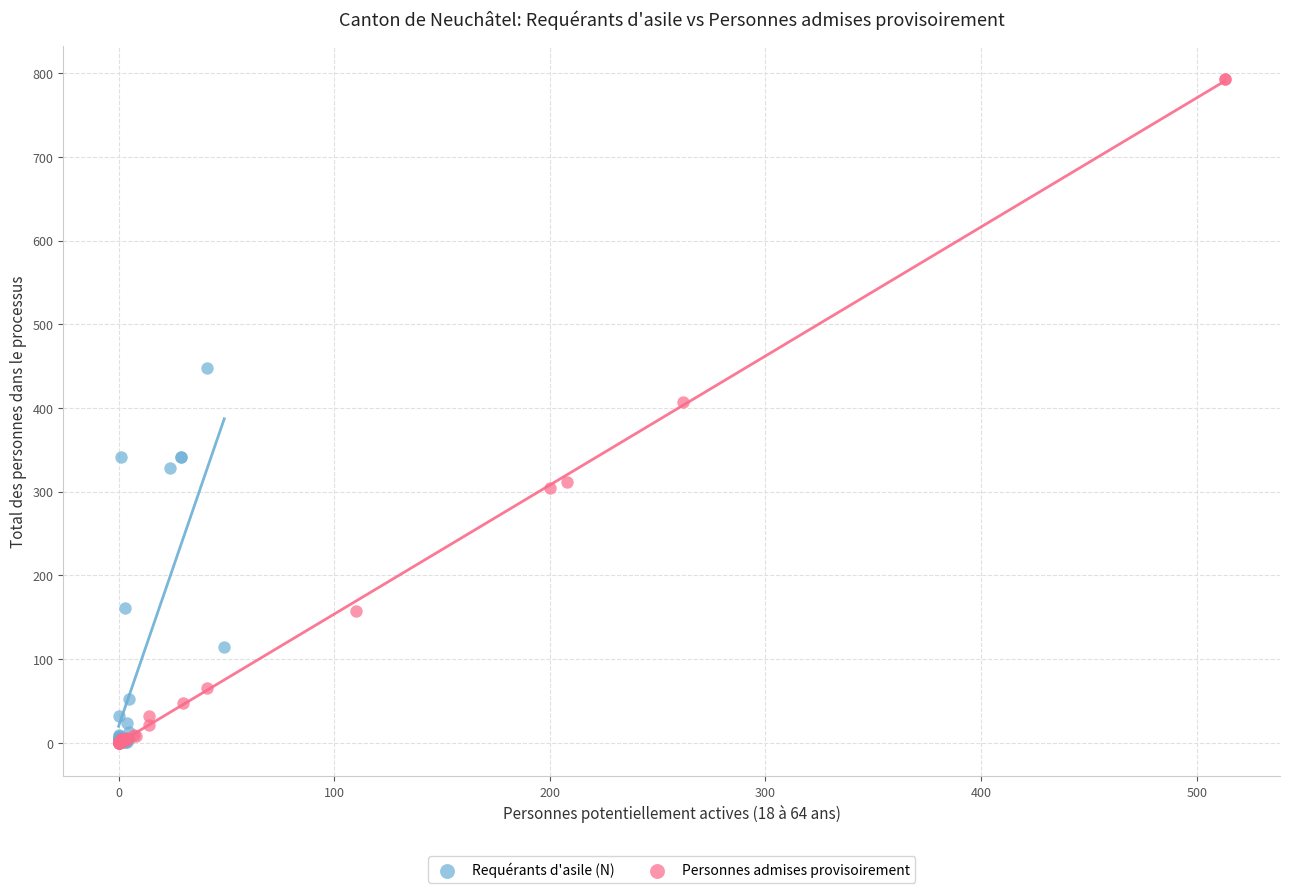

Which series contains the highest Y value?

Personnes admises provisoirement